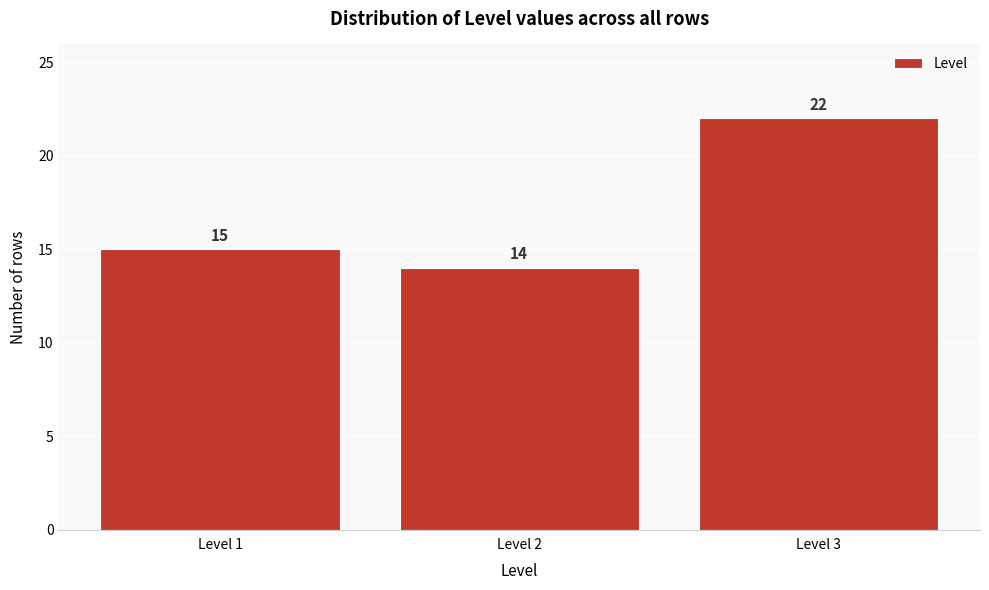

Reading right to left, list all the values displayed in this chart.

Level 3=22	Level 2=14	Level 1=15